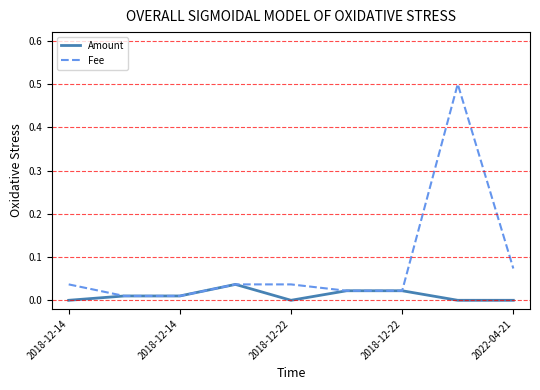

True or false: Fee has more than 0 interior local peaks.

True